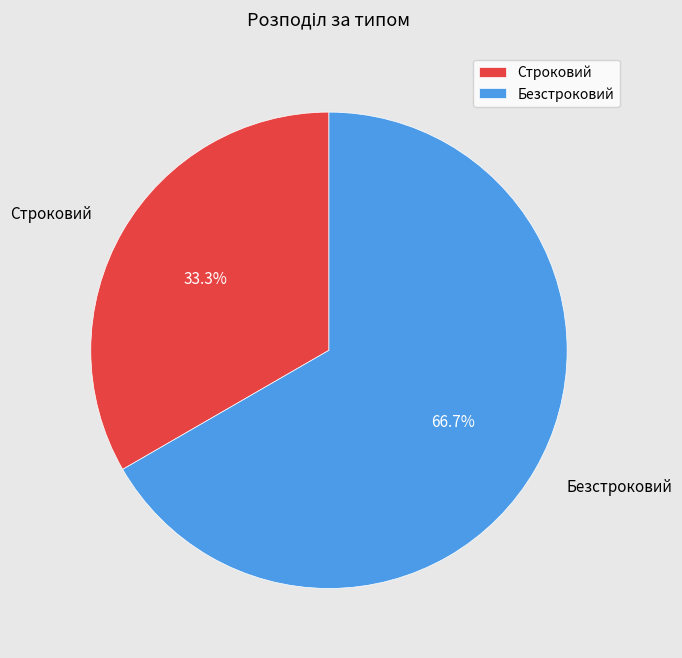

Does any single category account for the majority?

Yes